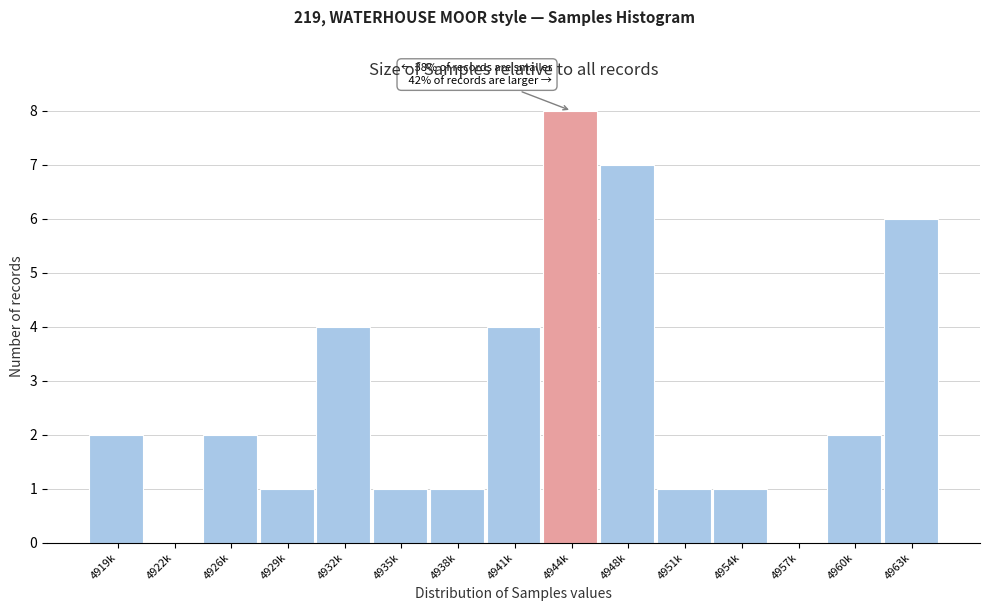

Reading left to right, list all the values displayed in this chart.

4919k=2	4922k=0	4926k=2	4929k=1	4932k=4	4935k=1	4938k=1	4941k=4	4944k=8	4948k=7	4951k=1	4954k=1	4957k=0	4960k=2	4963k=6